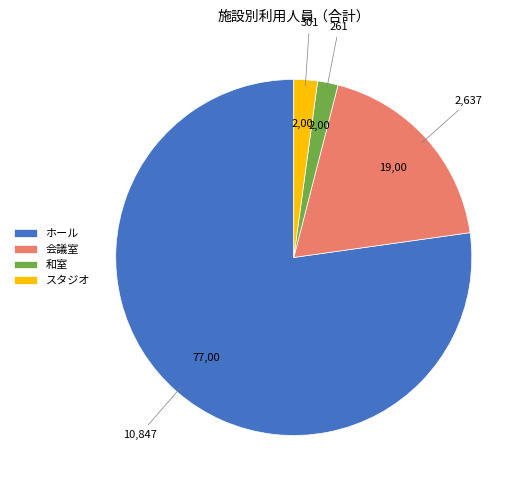

Between スタジオ and ホール, which is larger?

ホール